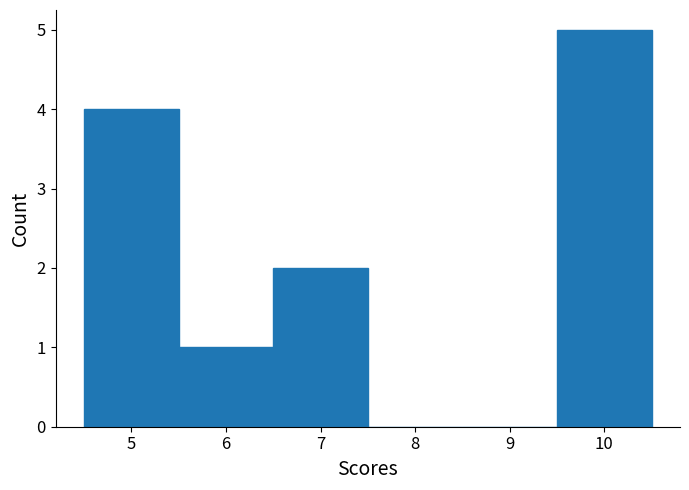

Reading left to right, list every bar in this chart as the range it spans on the x-axis followed by its height. The values are not printed on the chart, so give them approximately, as read against the axis.

4.5 to 5.5: 4
5.5 to 6.5: 1
6.5 to 7.5: 2
7.5 to 8.5: 0
8.5 to 9.5: 0
9.5 to 10.5: 5